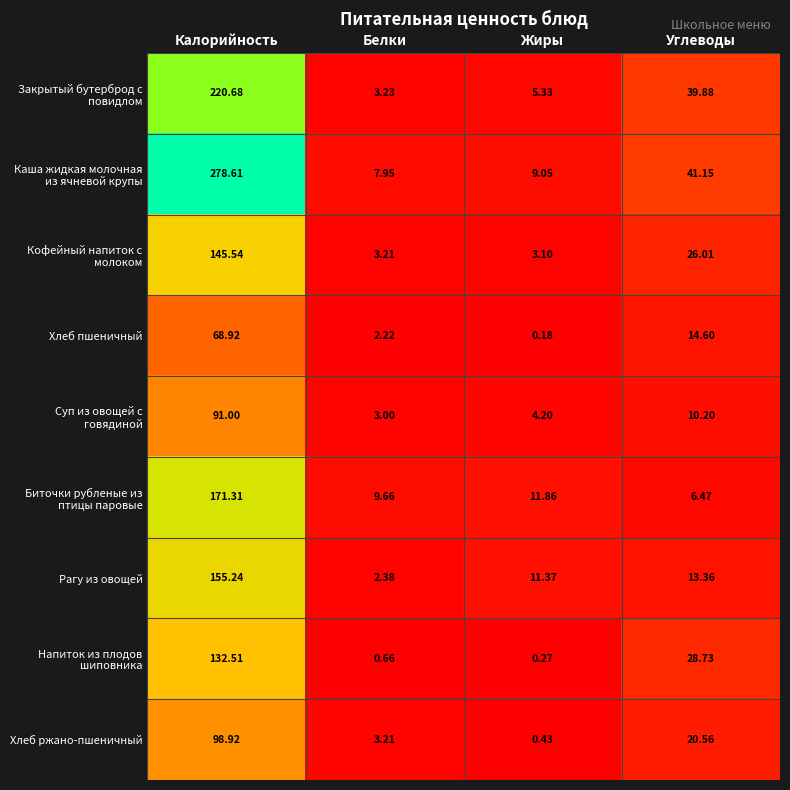

Which label corresponds to the largest value in the chart?

Калорийность